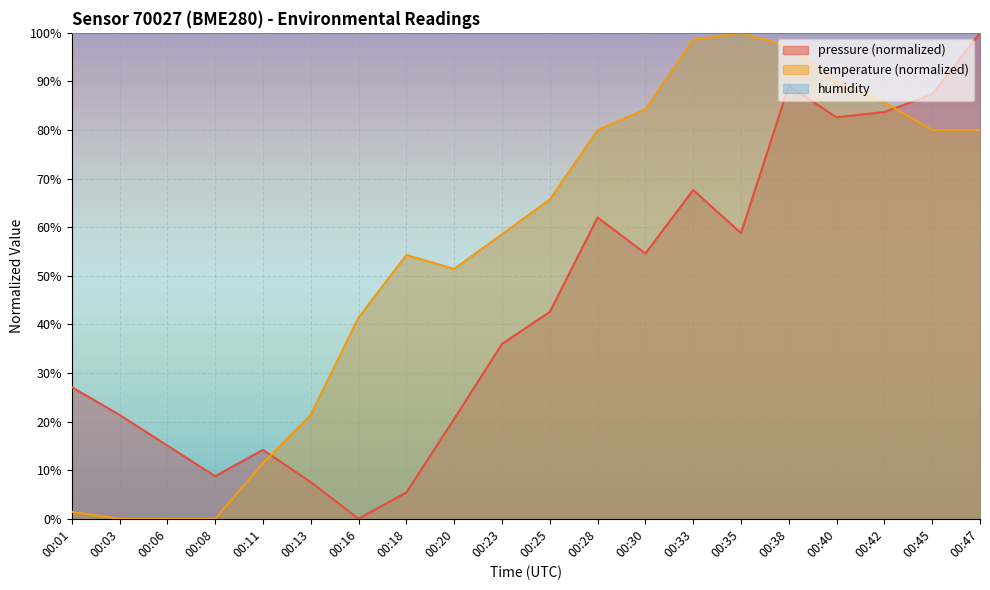

Which label corresponds to the largest value in the chart?

00:47